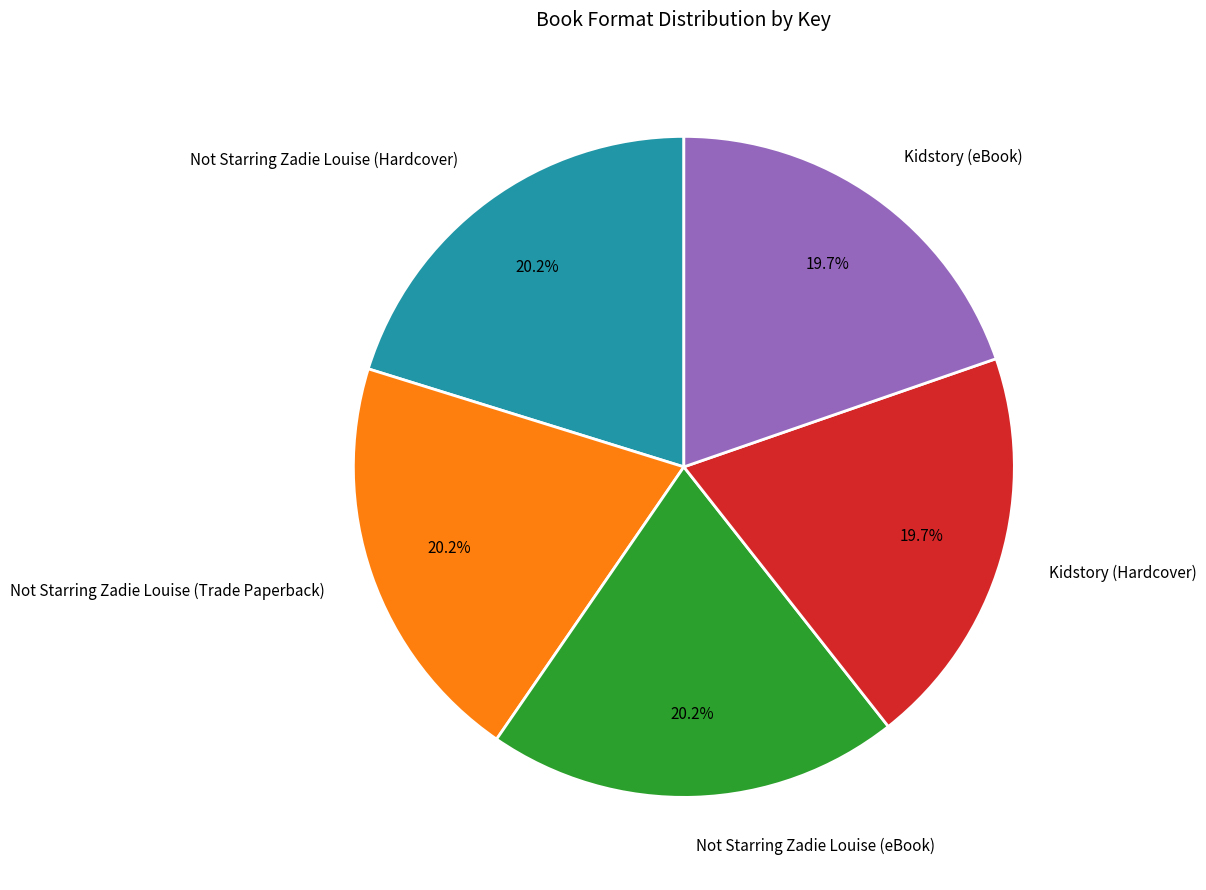

Does any single category account for the majority?

No